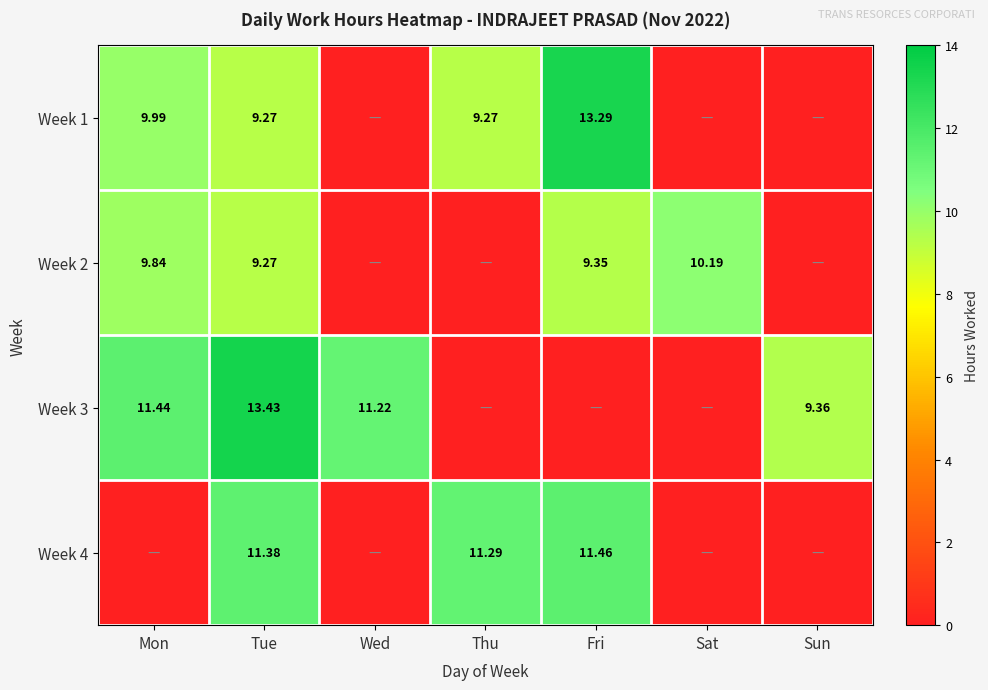

Is the value of Week 3 at Mon greater than the value of Week 4 at Thu?

Yes